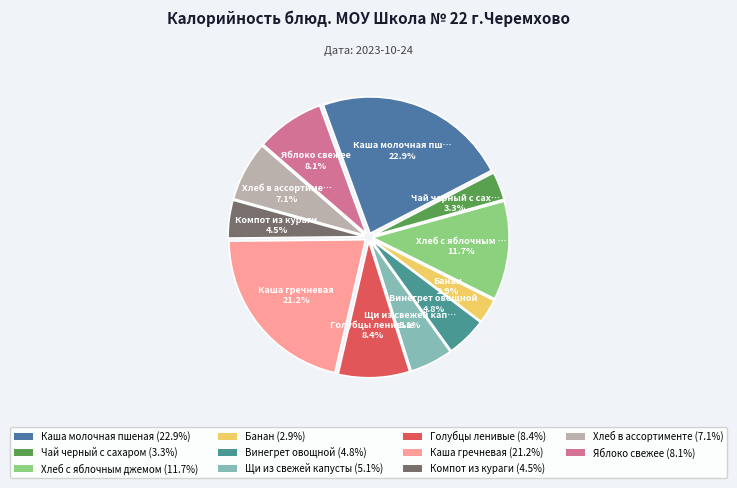

Between Каша молочная пшеная and Голубцы ленивые, which is larger?

Каша молочная пшеная